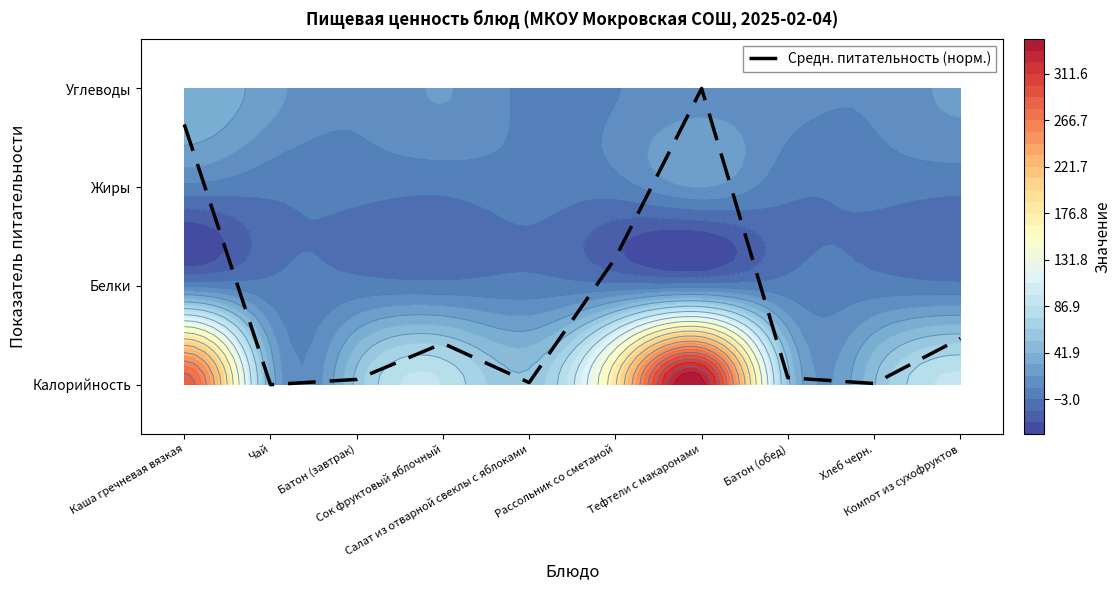

Reading left to right, list all the values displayed in this chart.

Каша гречневая вязкая=2.6	Чай=0.0	Батон (завтрак)=0.1	Сок фруктовый яблочный=0.4	Салат из отварной свеклы с яблоками=0.0	Рассольник со сметаной=1.3	Тефтели с макаронами=3.0	Батон (обед)=0.1	Хлеб черн.=0.0	Компот из сухофруктов=0.5